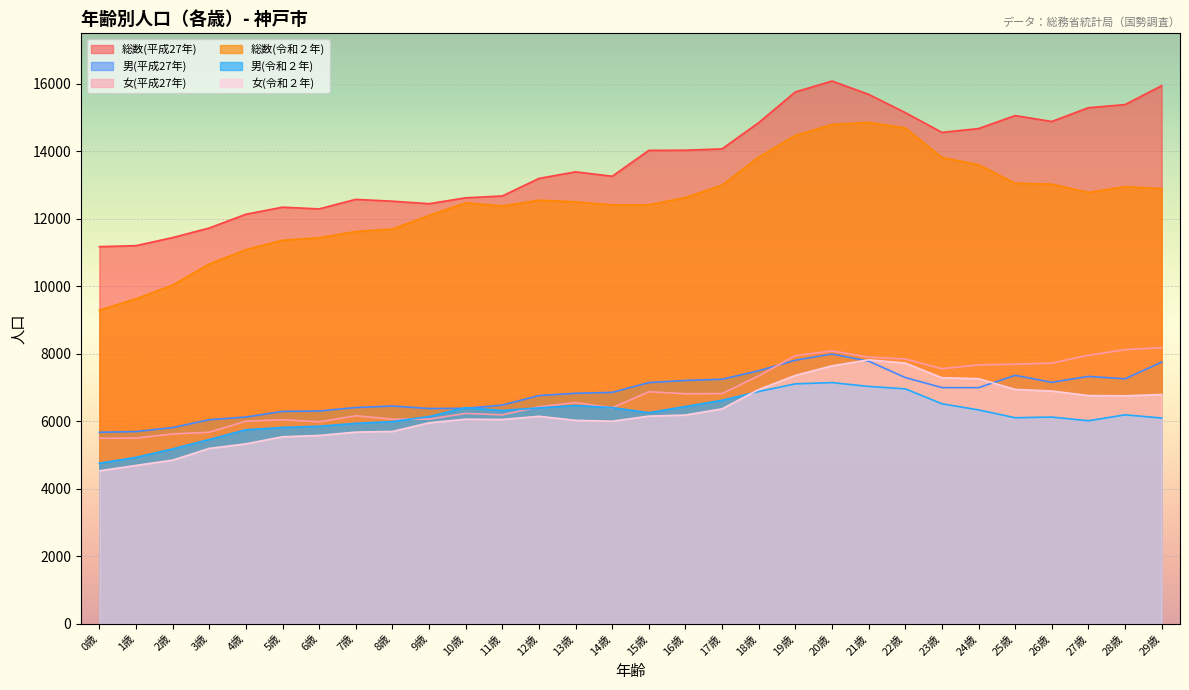

Where is the first local maximum for 総数(令和２年)?

10歳